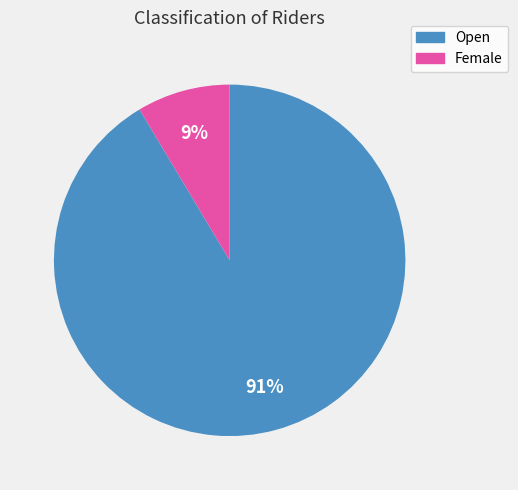

How many segments does this pie chart have?

2